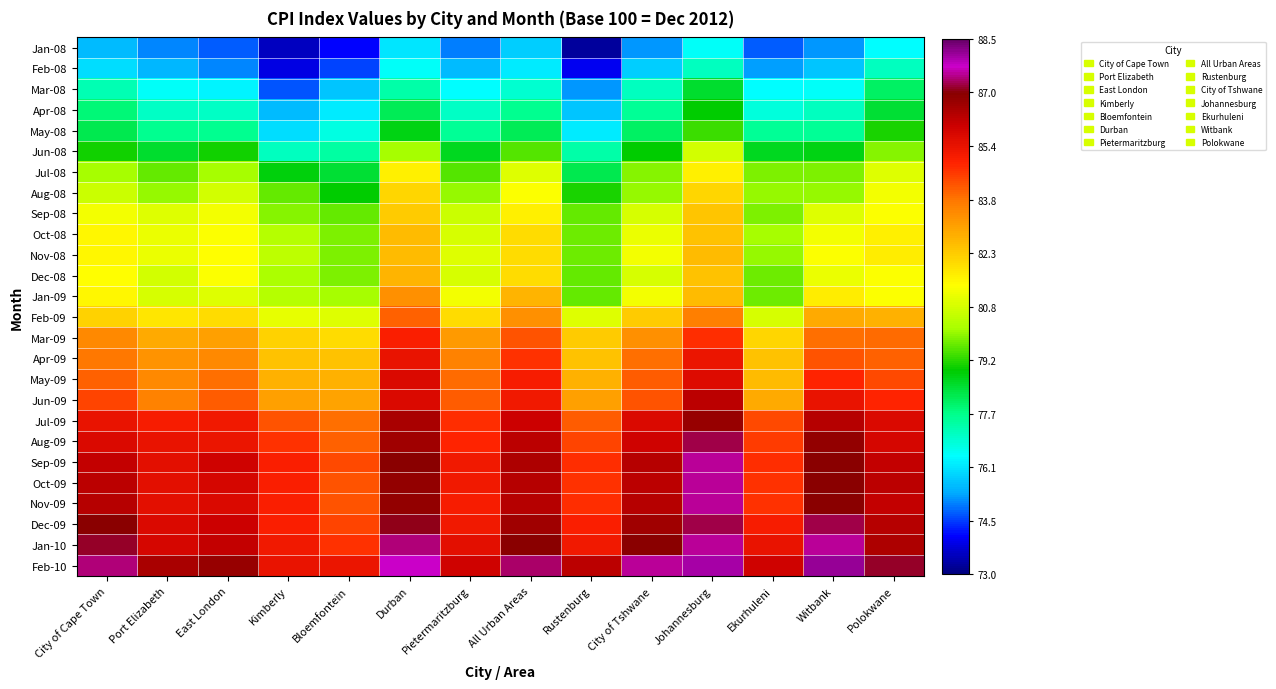

What is the greatest value displayed?

88.1